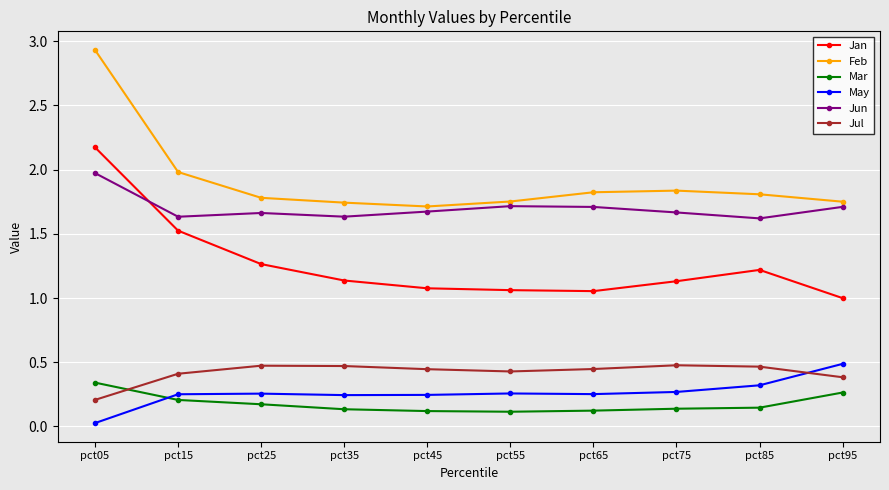

Which series has the widest spread of values?

Feb